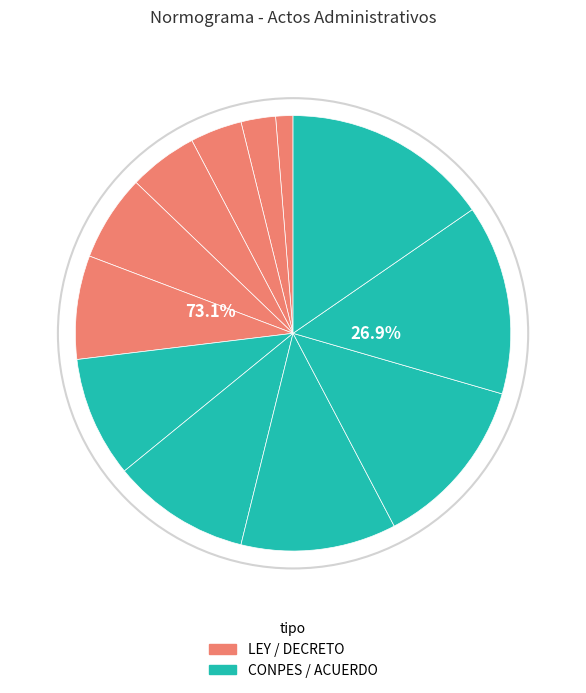

How much of the chart is everything except CONPES 3368?

93.6%